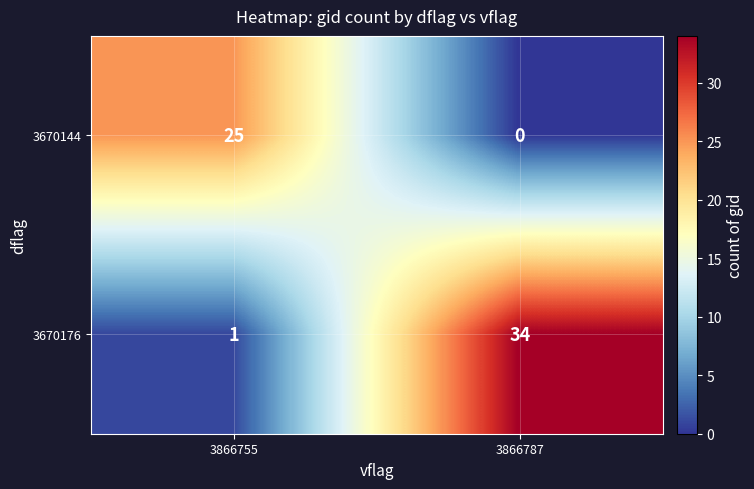

What is the approximate value of 3670144 at 3866755?

25